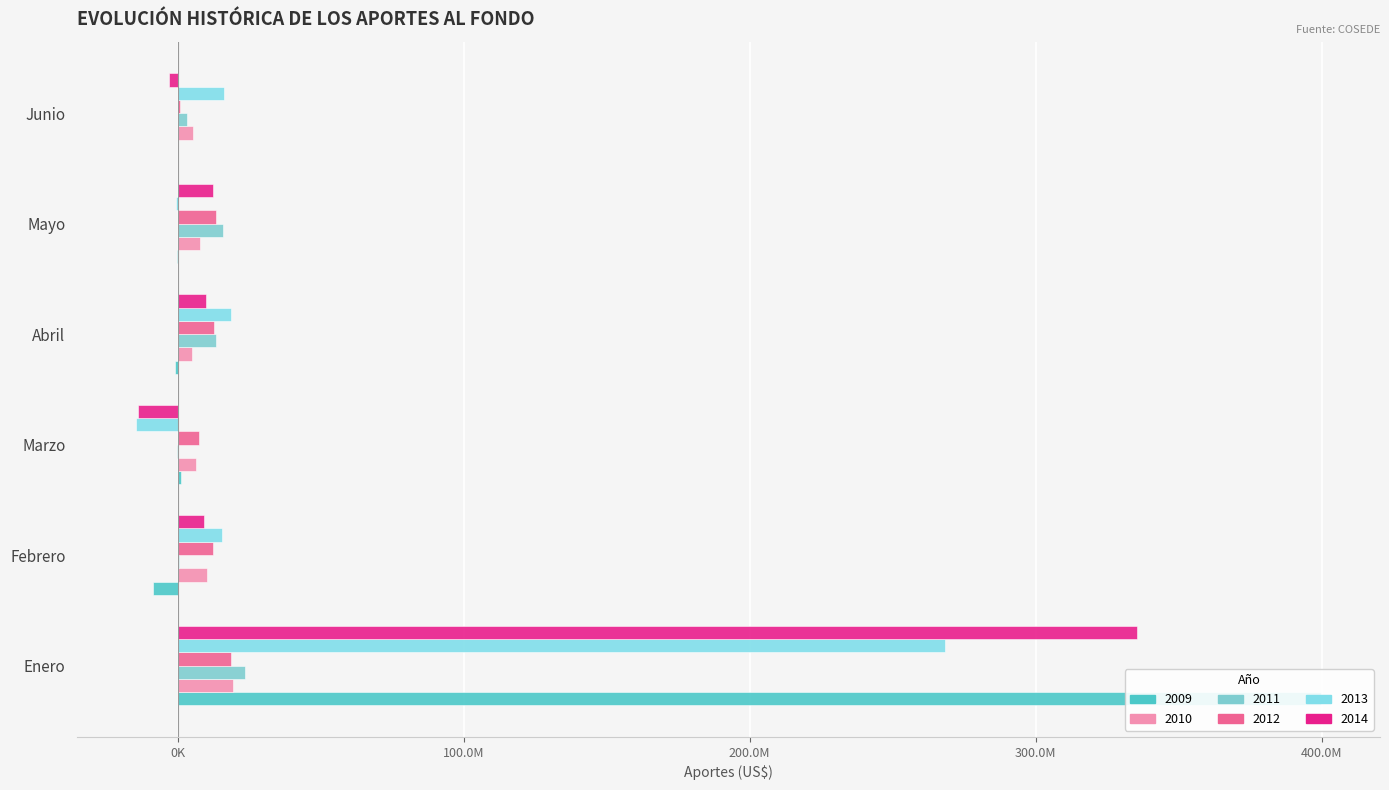

Which series has the largest total across all categories?

2009